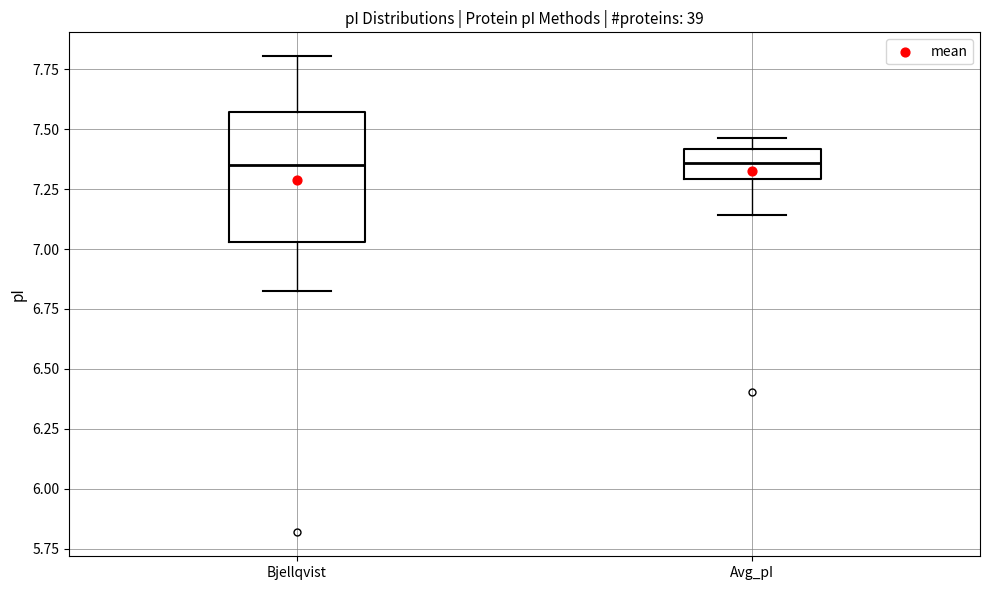

Where is the lower edge of the box for Avg_pI on the y-axis? The values are not printed on the chart, so give them approximately, as read against the axis.

7.30